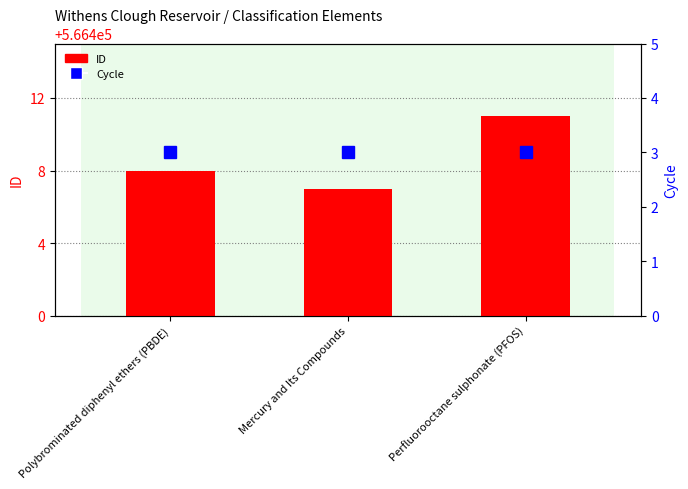

Which series changed the most between Polybrominated diphenyl ethers (PBDE) and Perfluorooctane sulphonate (PFOS)?

ID